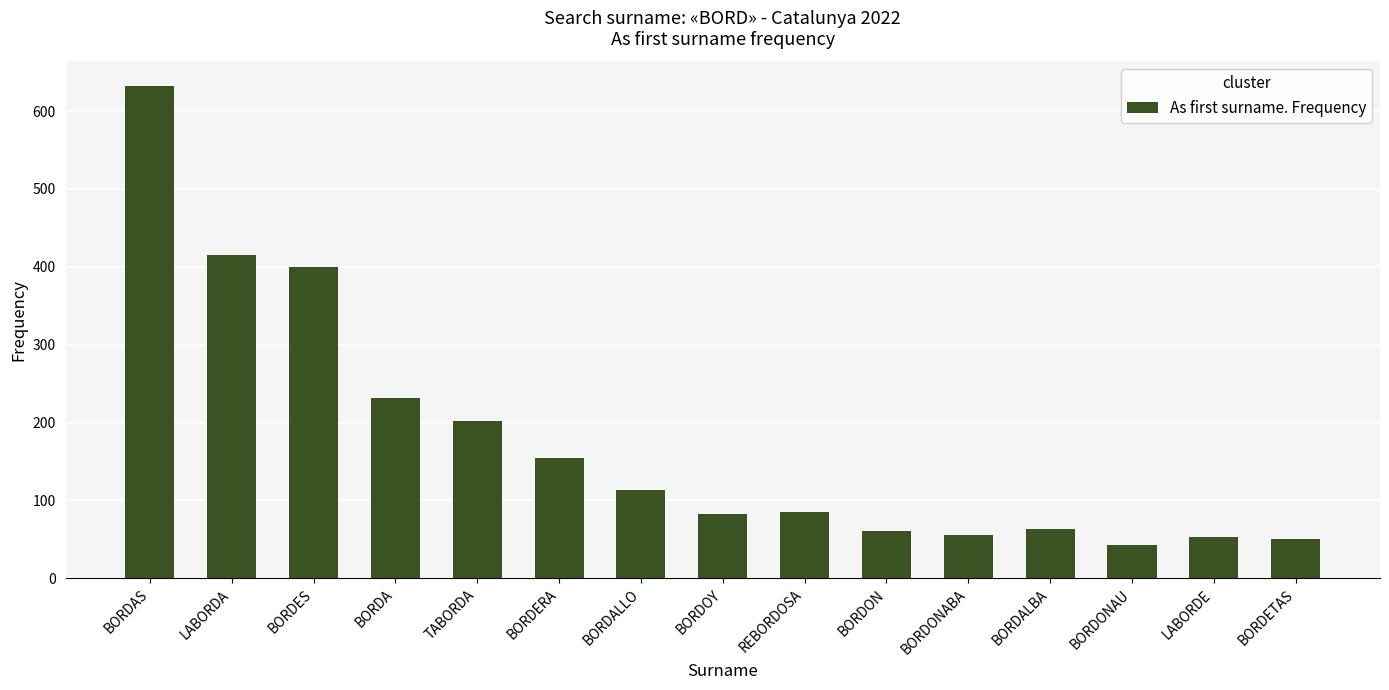

True or false: the data shows 53 at LABORDE.

True